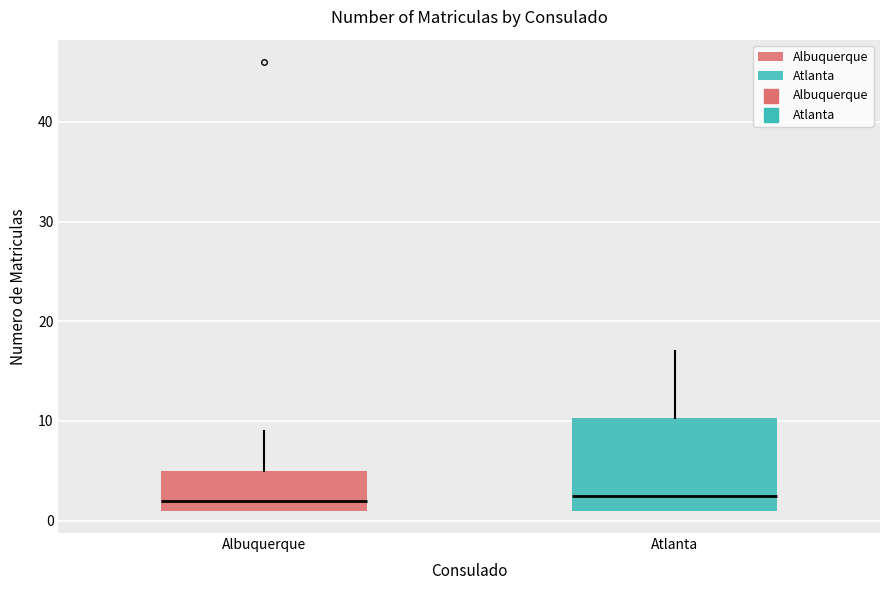

Reading left to right, transcribe this box plot: for each box, give where its median line is, the range the box spans, and where its two whiskers end, as read against the y-axis. The values are not printed on the chart, so give them approximately, as read against the axis.

Albuquerque: median 2, box 1 to 5, whiskers 1 to 9
Atlanta: median 3, box 1 to 10, whiskers 1 to 17